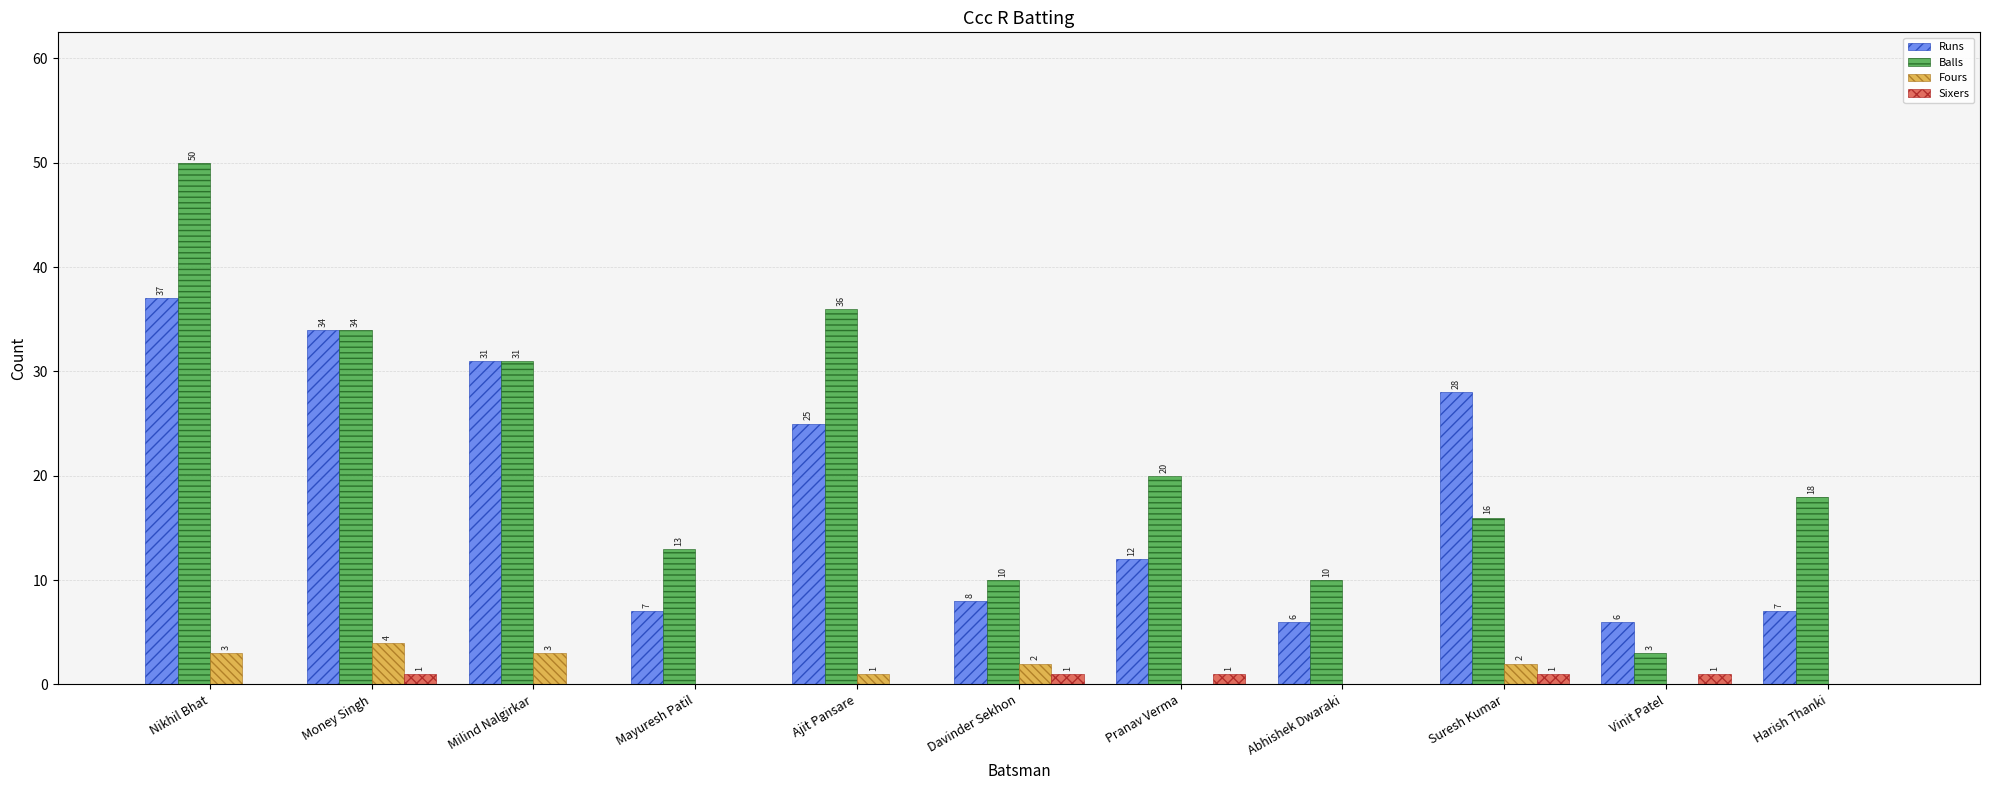

What is the total value across all series at Abhishek Dwaraki?

16